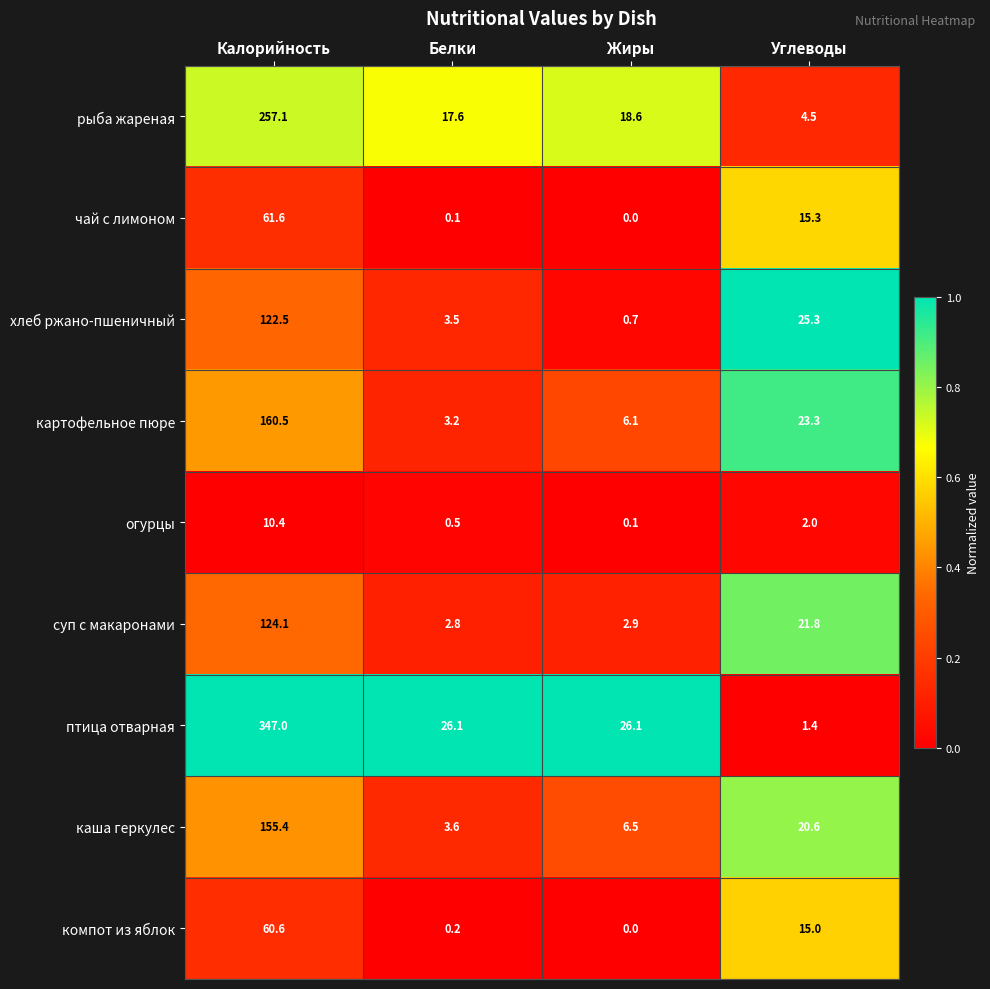

Which category has the lowest value in the птица отварная series?

Углеводы